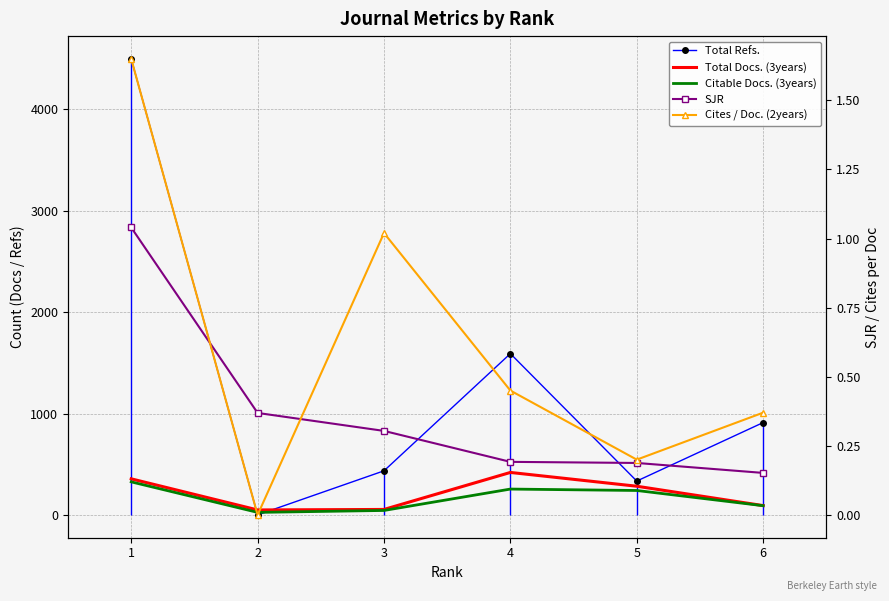

Is the value of SJR at 6 greater than the value of Total Docs. (3years) at 2?

No